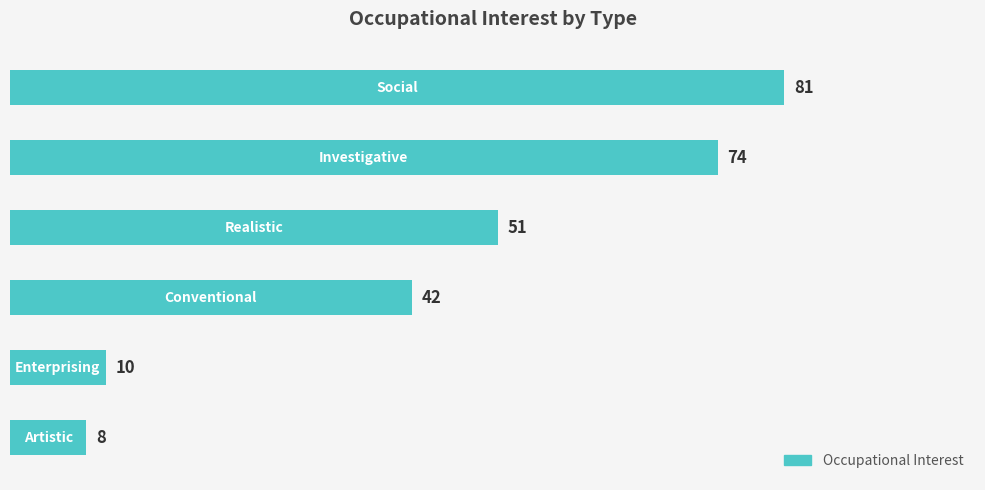

What is the smallest value displayed?

8